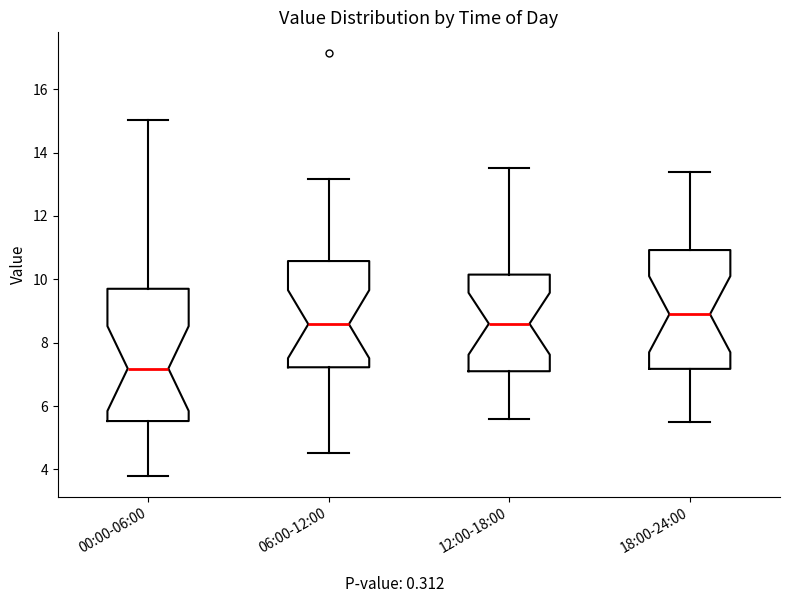

Comparing the boxes themselves (not the whiskers), which one is the tallest?

00:00-06:00